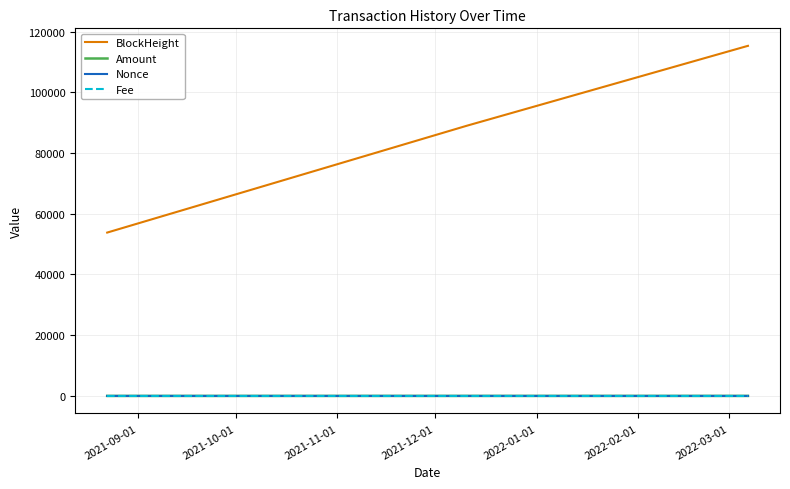

How many lines are shown in the chart?

4